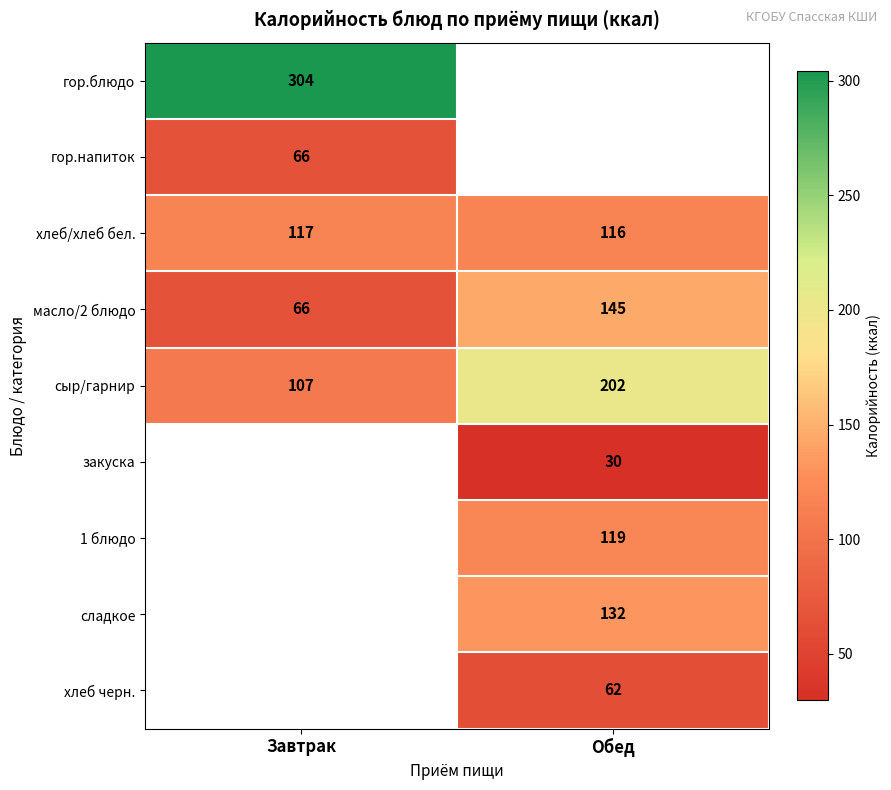

True or false: масло/2 блюдо has a value of 66 at Завтрак.

True